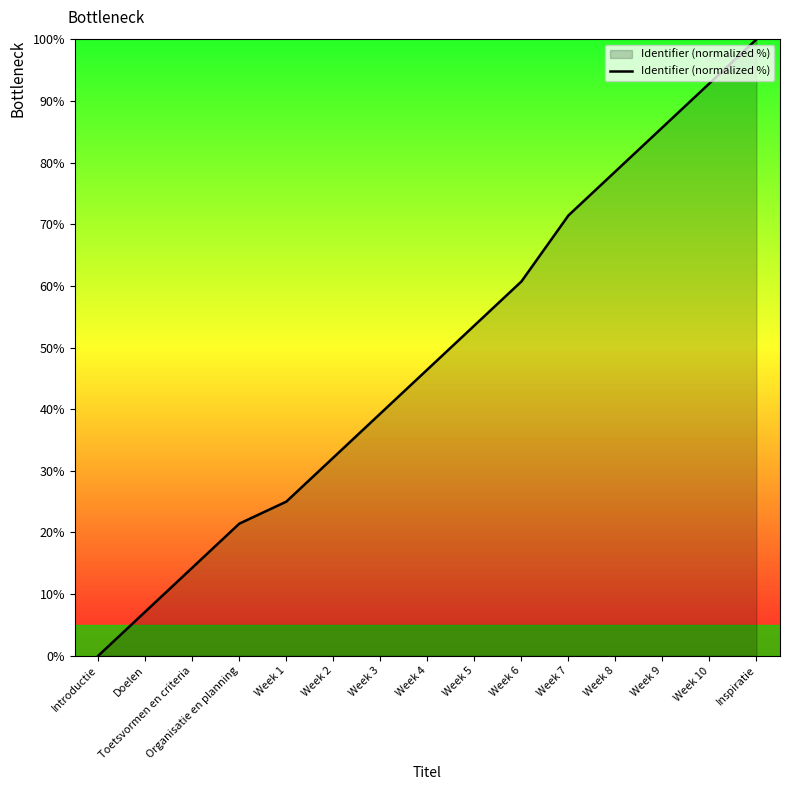

What is the change in value from Introductie to Week 1?

+25.0